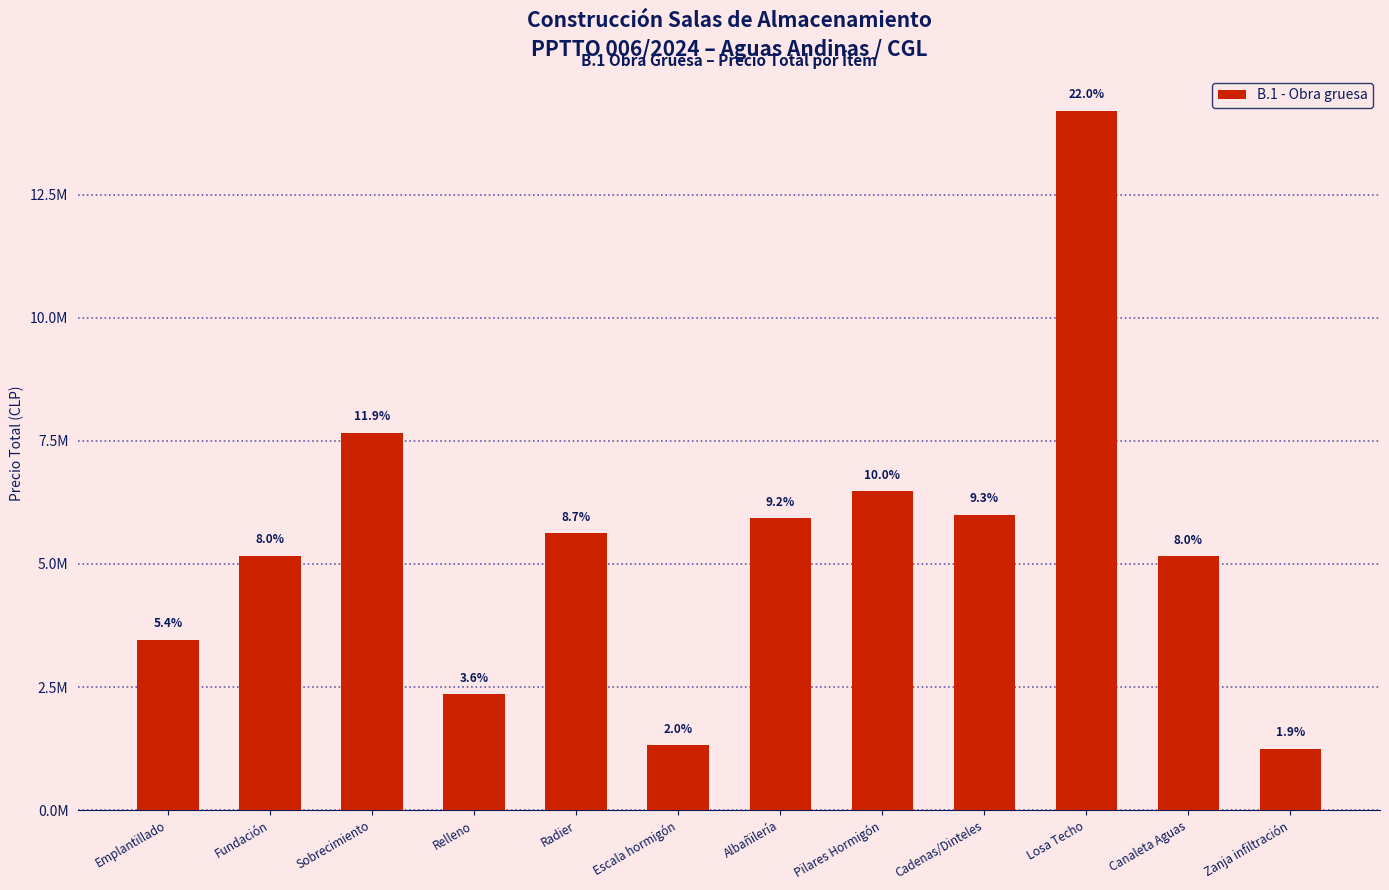

What is the greatest value displayed?

14198496.6